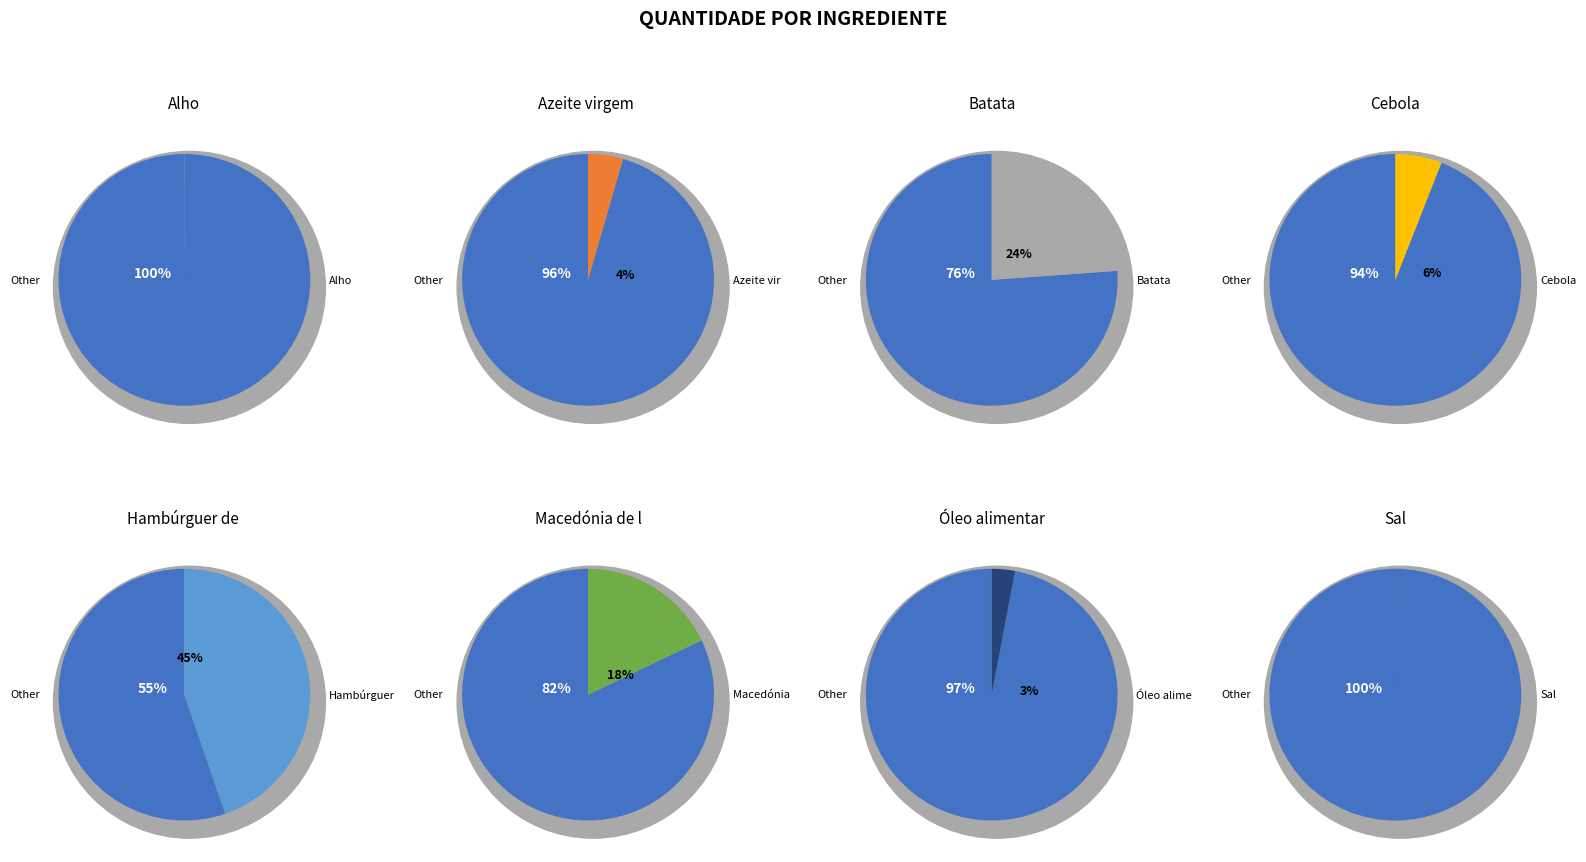

Do Óleo alimentar and Batata together represent more than half of the pie?

No